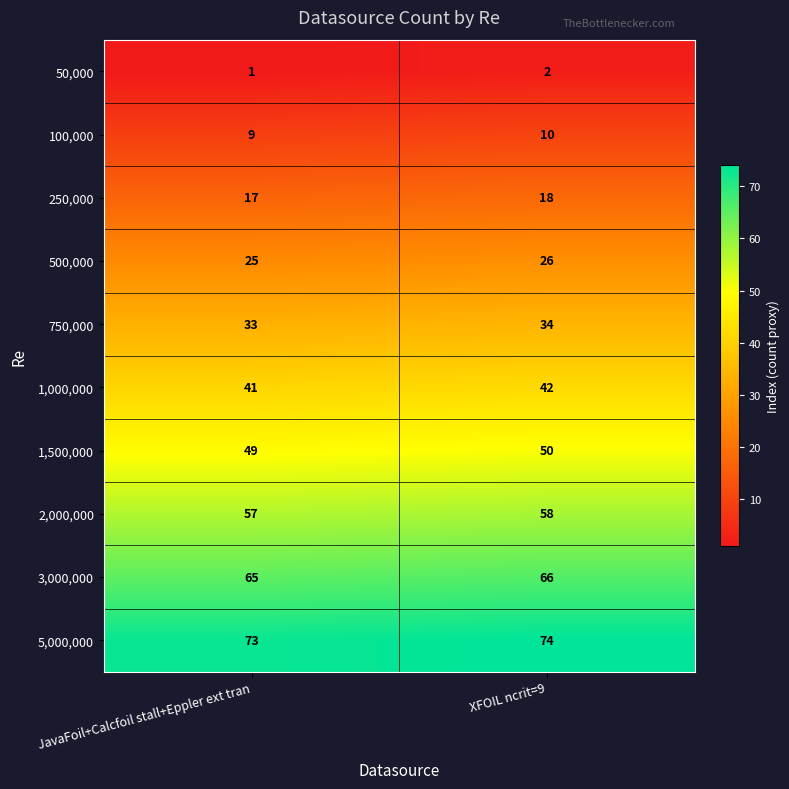

What is the difference between the highest and lowest values at JavaFoil+Calcfoil stall+Eppler ext tran?

72